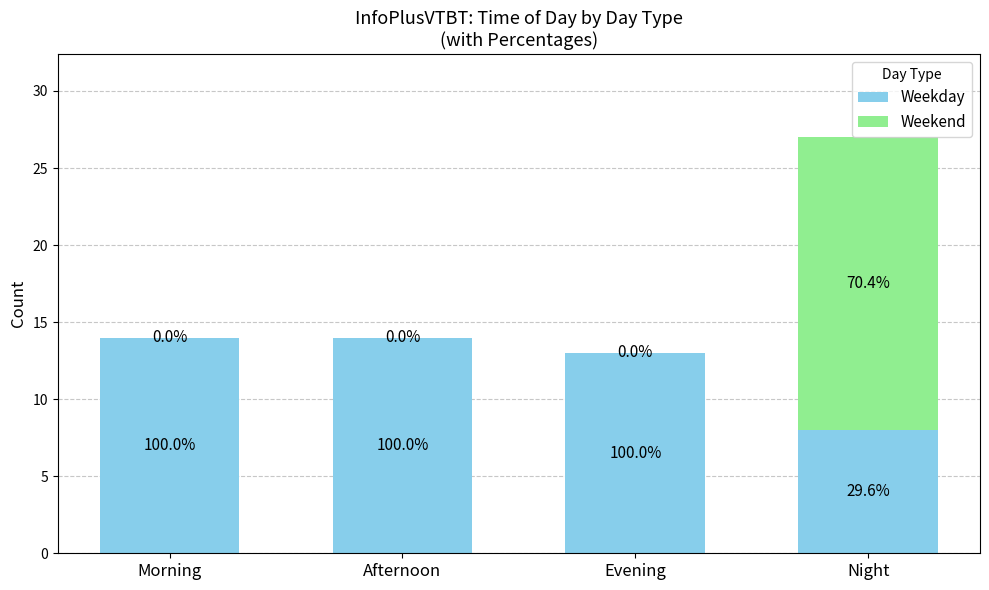

Are the bars horizontal?

No